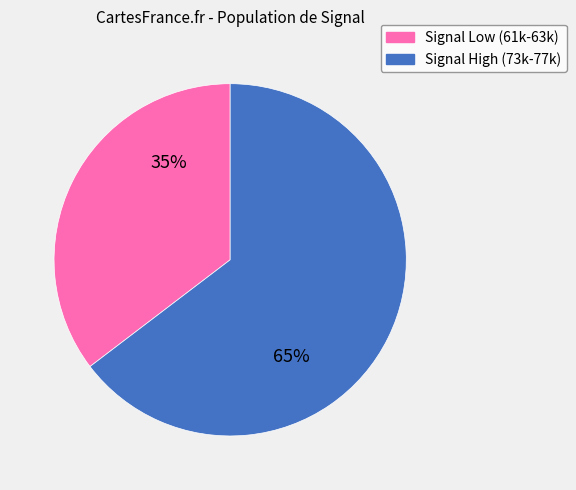

Is there a majority slice in this chart?

Yes